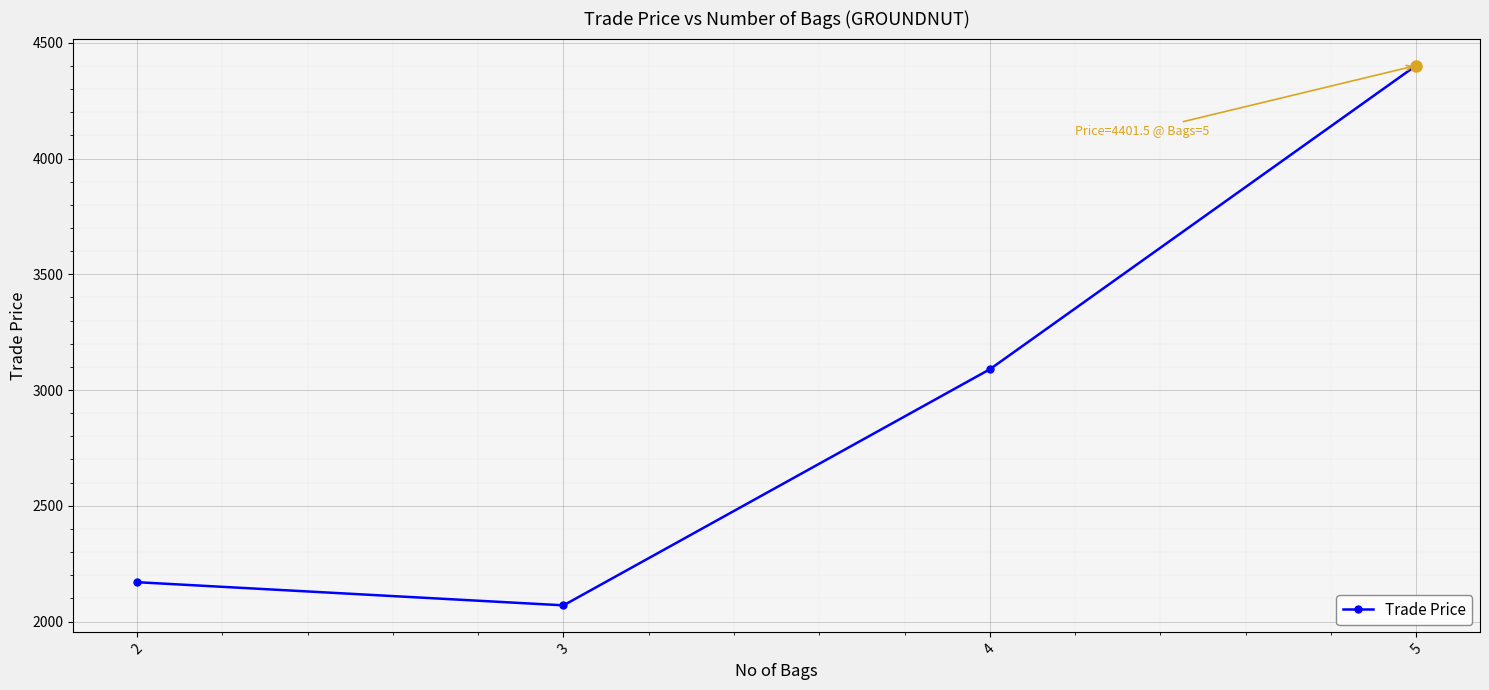

What is the average value?

2932.7